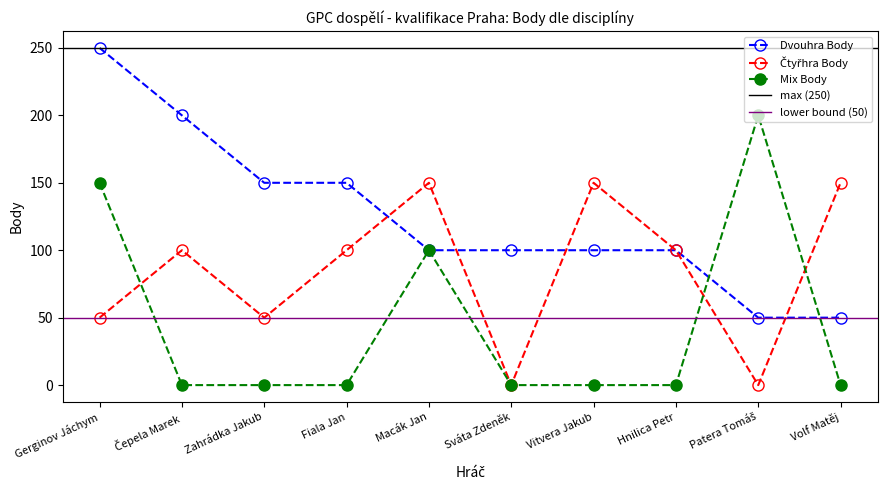

List the labels in order of Čtyřhra Body value, smallest first.

Sváta Zdeněk, Patera Tomáš, Gerginov Jáchym, Zahrádka Jakub, Čepela Marek, Fiala Jan, Hnilica Petr, Macák Jan, Vitvera Jakub, Volf Matěj